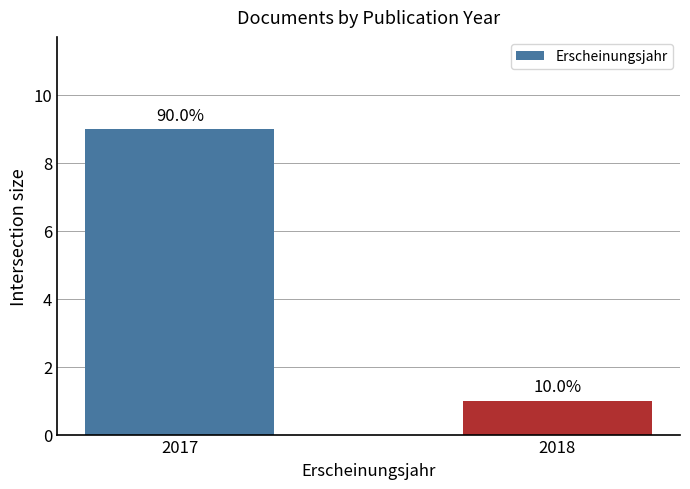

How many bars are there in total?

2